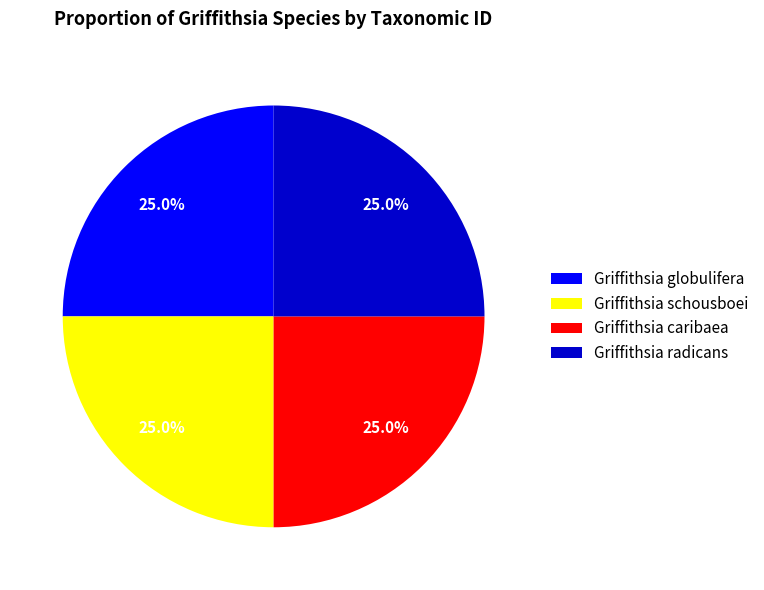

Is Griffithsia radicans the majority of the pie?

No